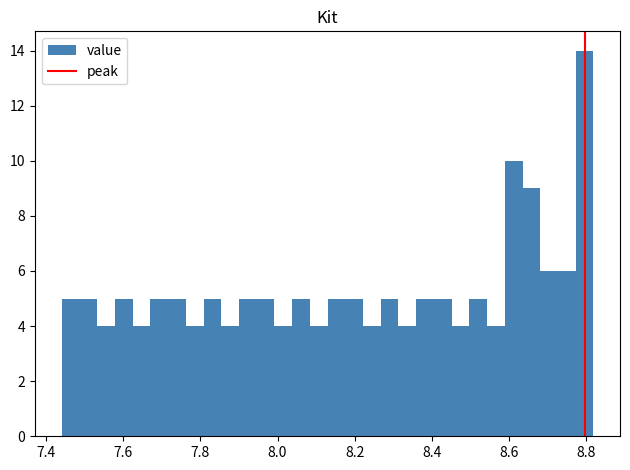

Read against the x-axis, roughly where is the centre of the tallest bar?

8.80